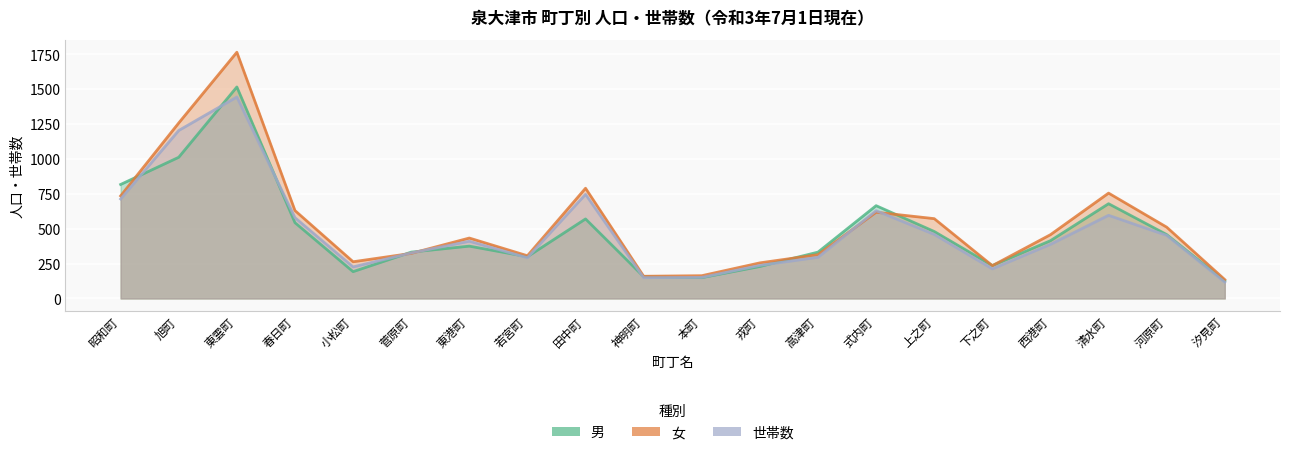

Where is 男 nearest to the value 820?

昭和町